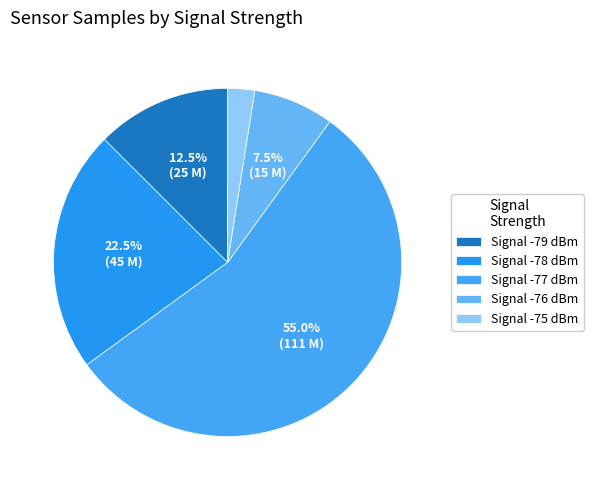

Which slice is the smallest?

Signal -75 dBm